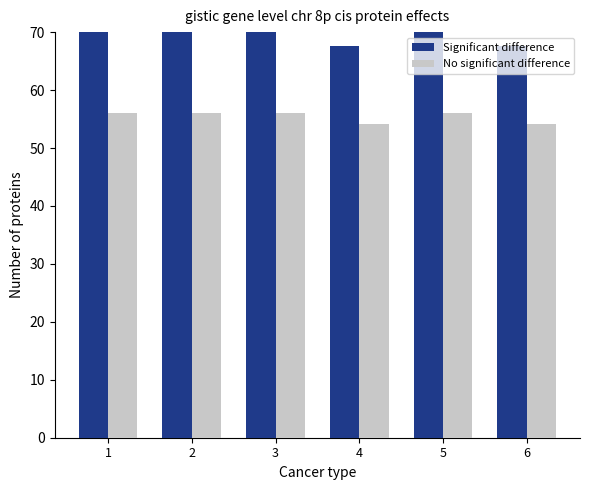

Where does the No significant difference series first go above 55?

1